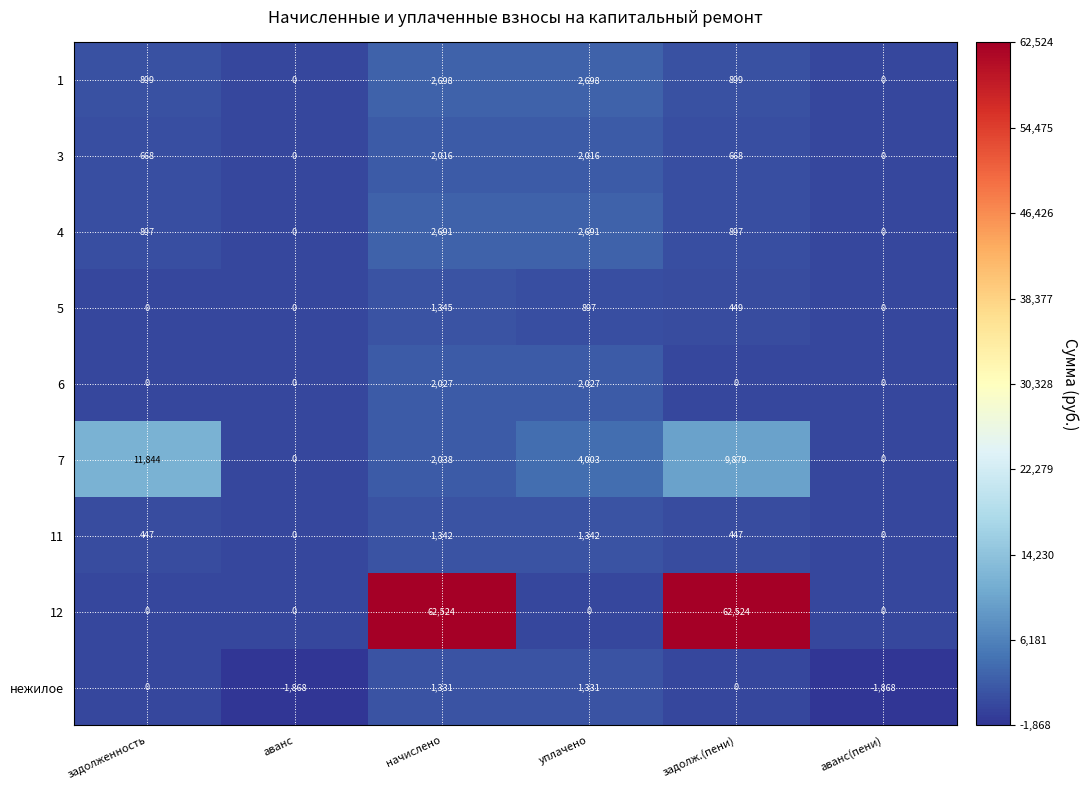

Count the number of data series in this chart.

9